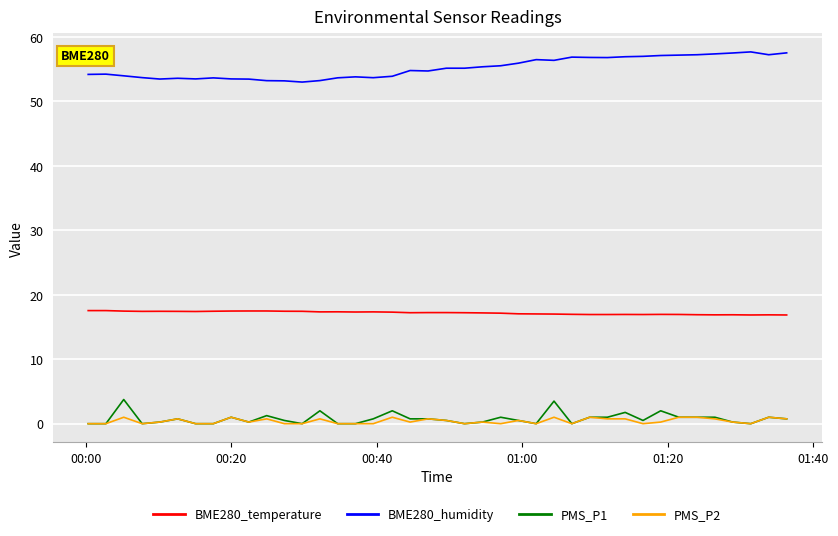

True or false: BME280_humidity and PMS_P2 intersect in this chart.

False